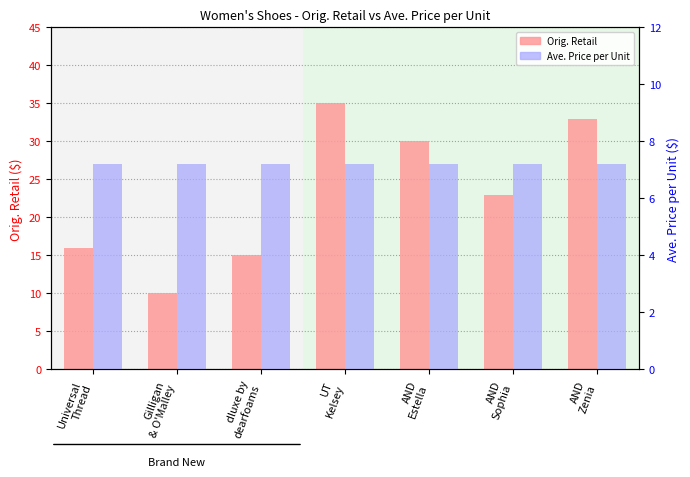

Rank the series at UT
Kelsey from lowest to highest value.

Ave. Price per Unit, Orig. Retail